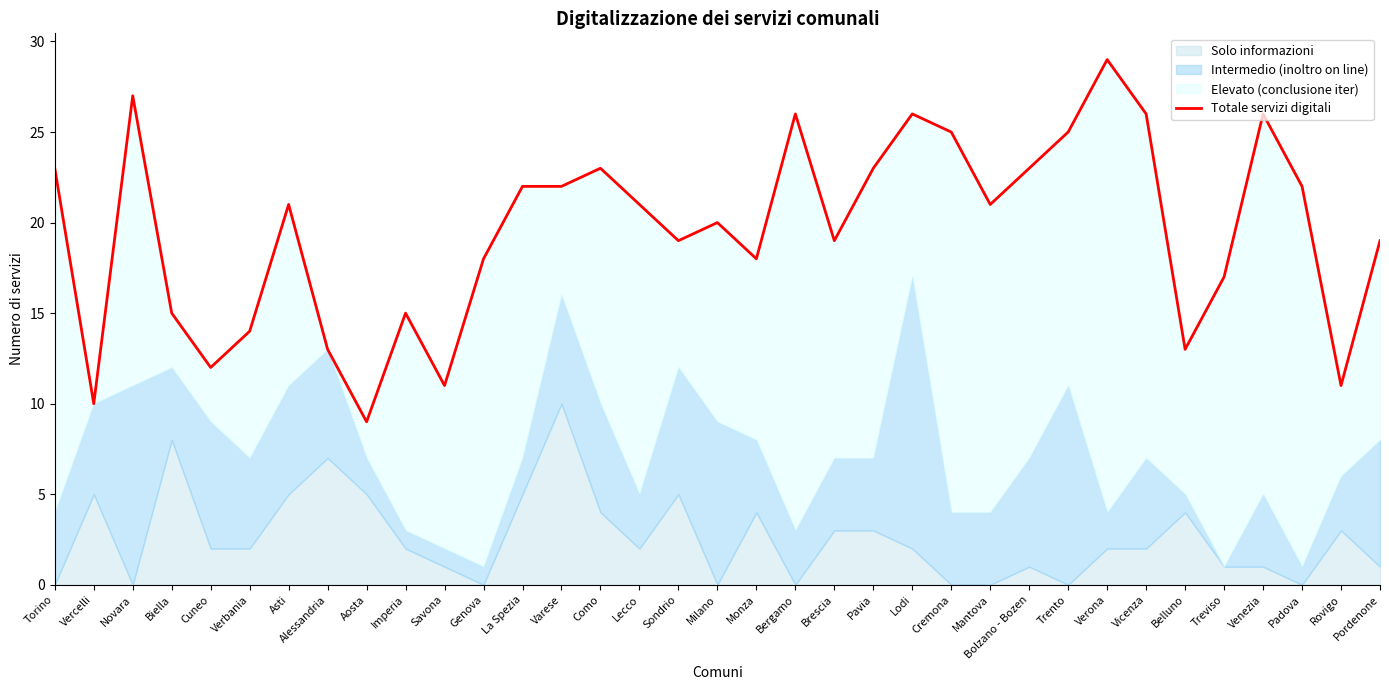

Which has a higher value, Cremona or Lodi?

Lodi